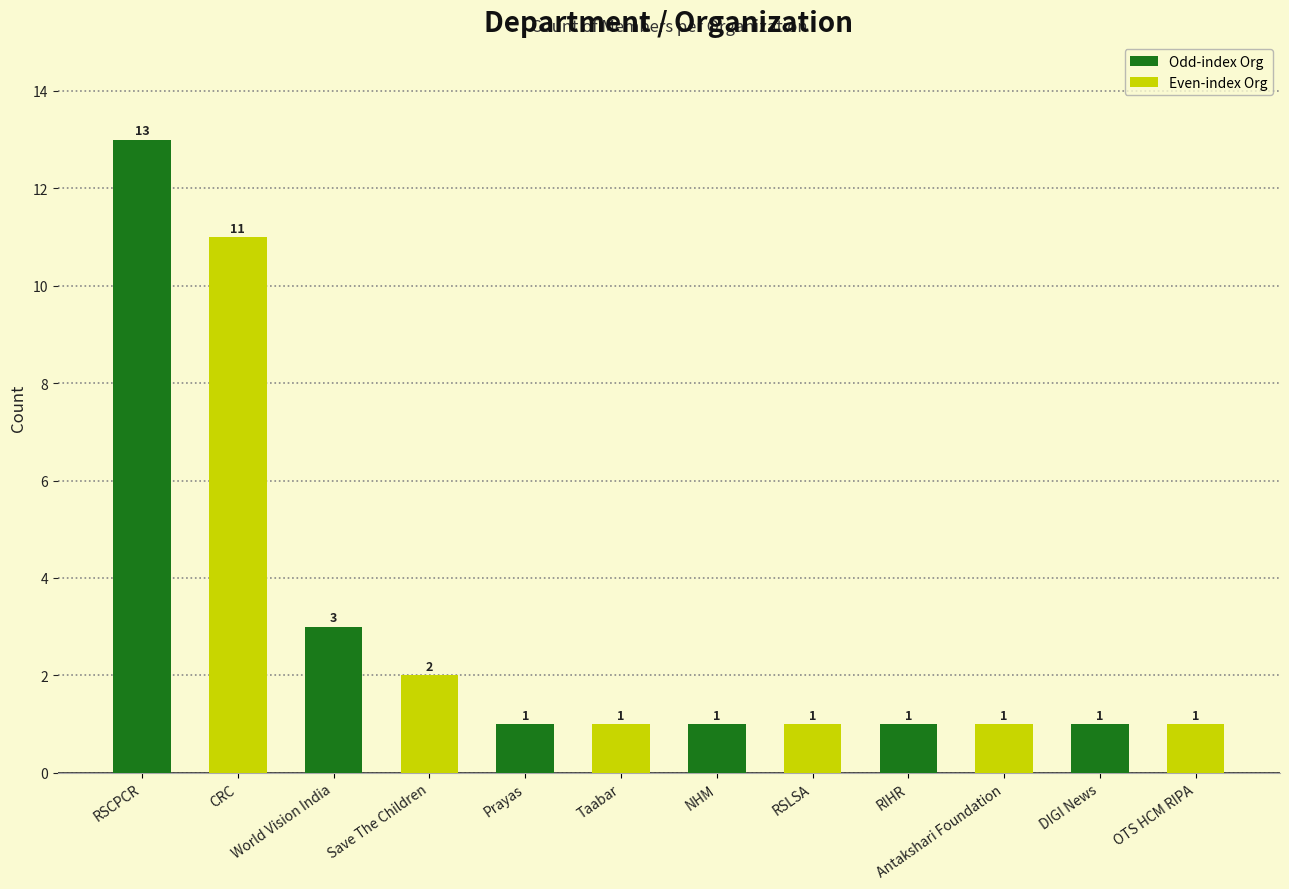

True or false: the data shows 2 at Antakshari Foundation.

False